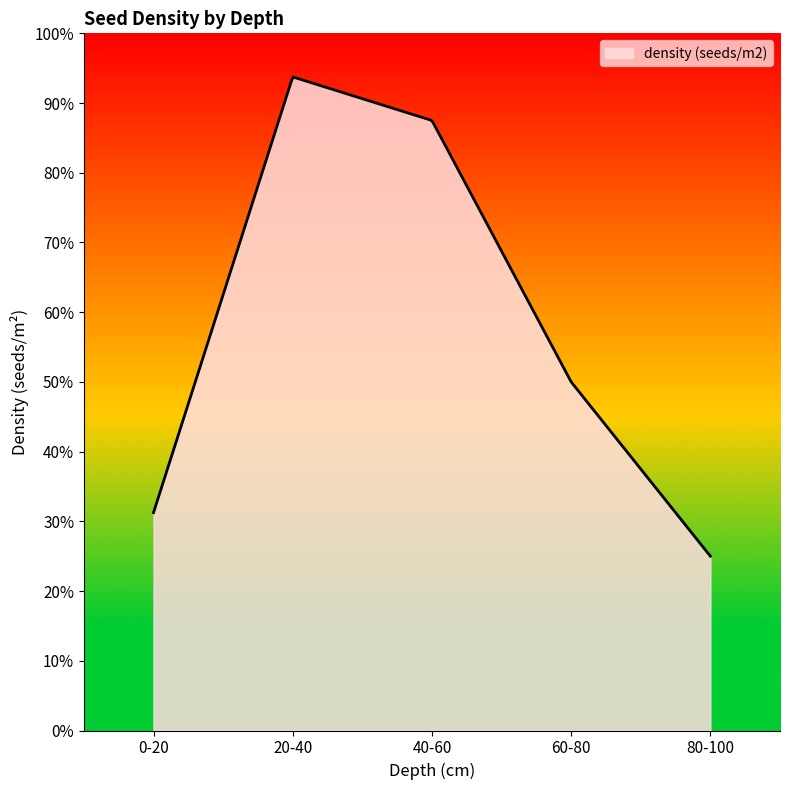

What is the minimum value shown in the chart?

25.0